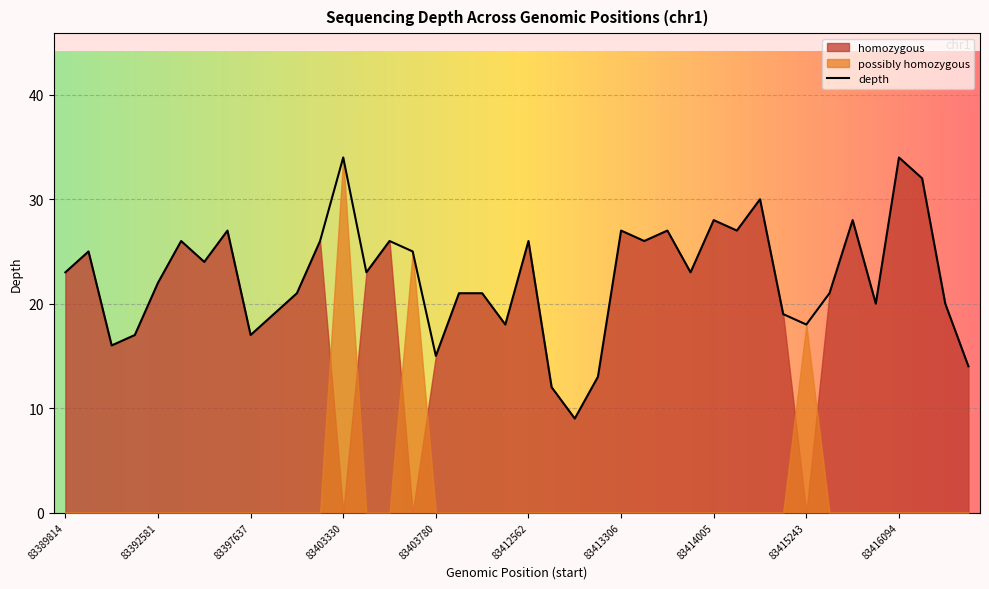

At which category is the sum across all series the highest?

83403330